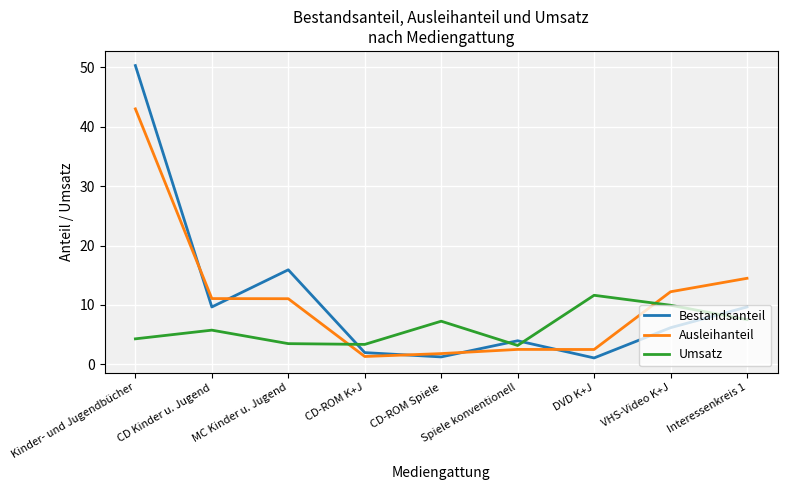

After their last crossing, which series has the higher values: Ausleihanteil or Umsatz?

Ausleihanteil